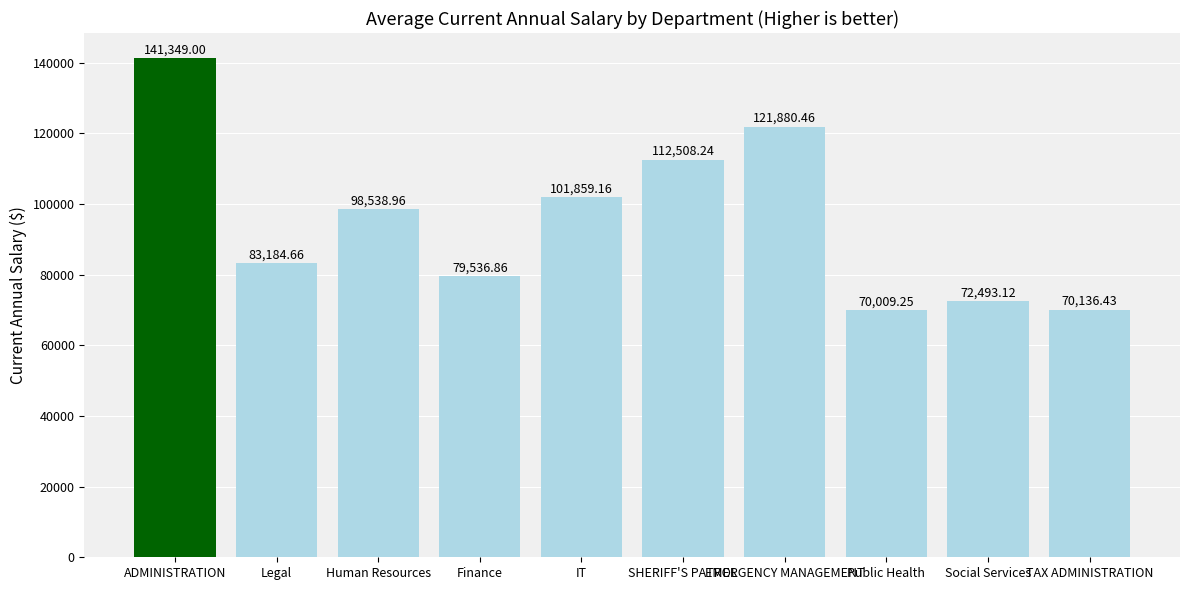

Which category has the lowest value across all series?

Public Health